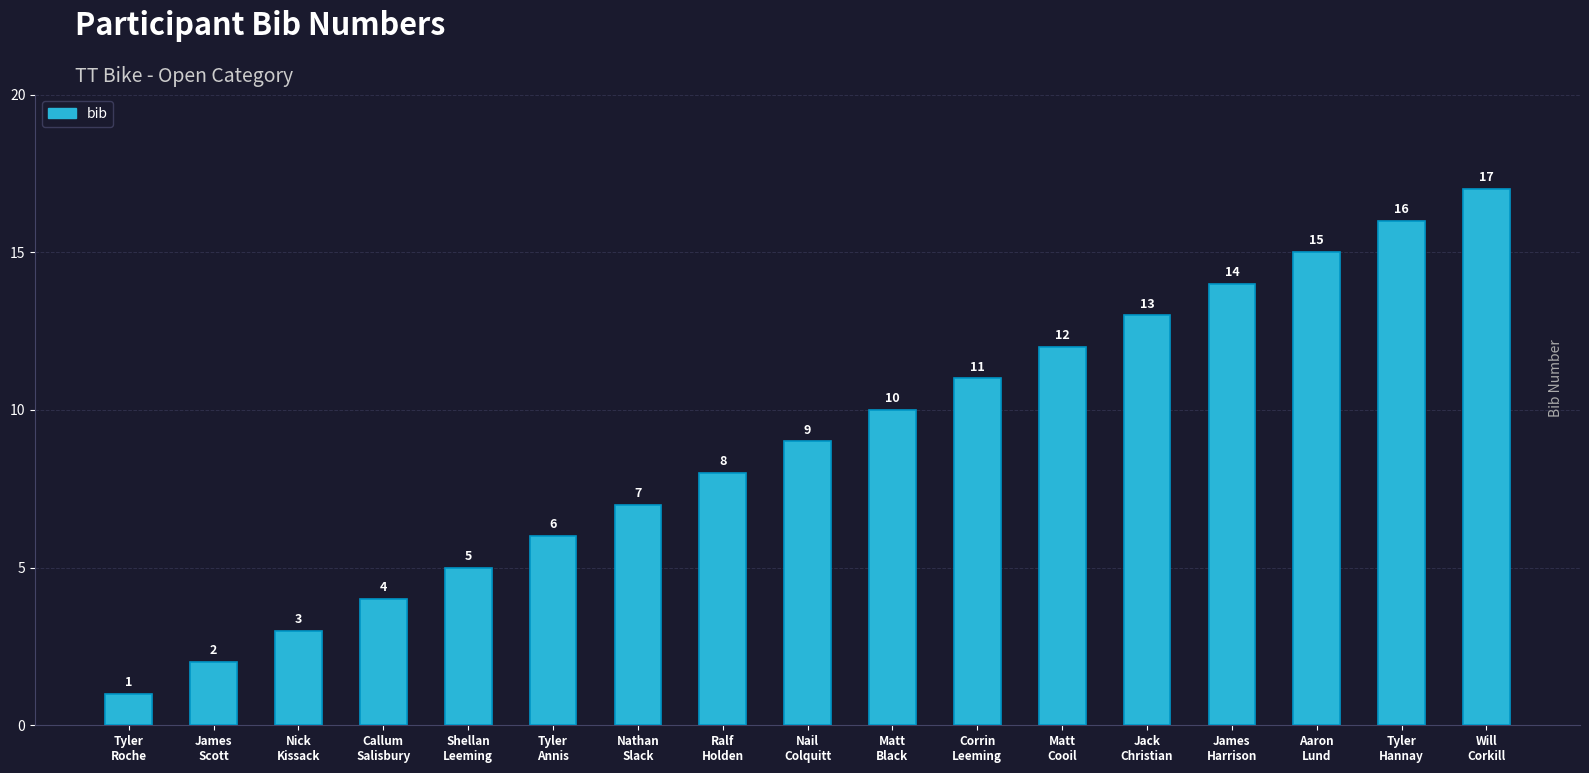

What position from the right is Nathan
Slack?

11